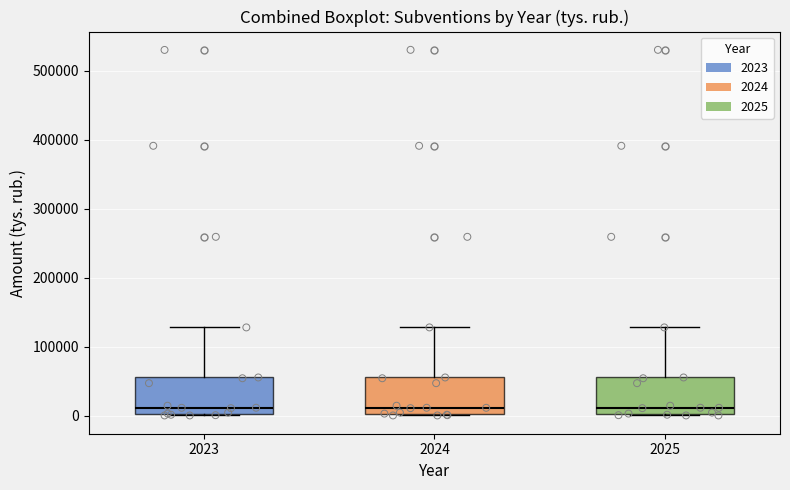

Where does the upper whisker of the box at x = 2023 end on the y-axis? The values are not printed on the chart, so give them approximately, as read against the axis.

130000